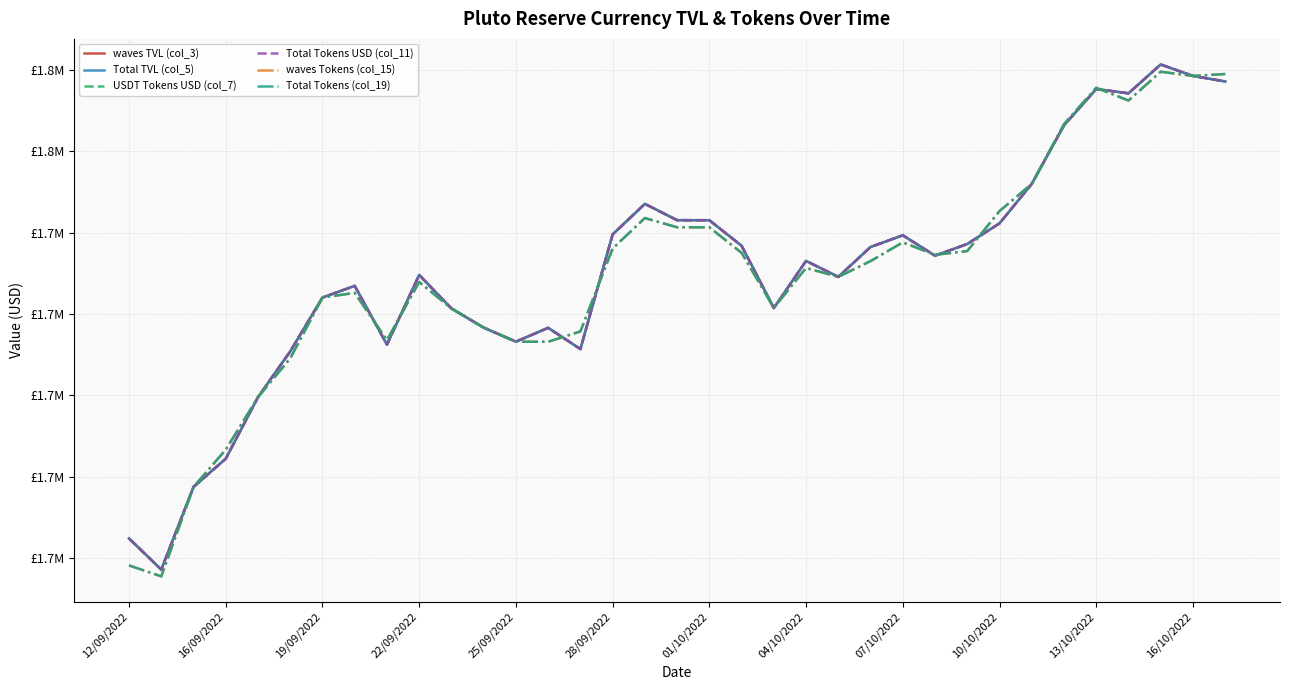

Is this an area chart (filled region under the line)?

No